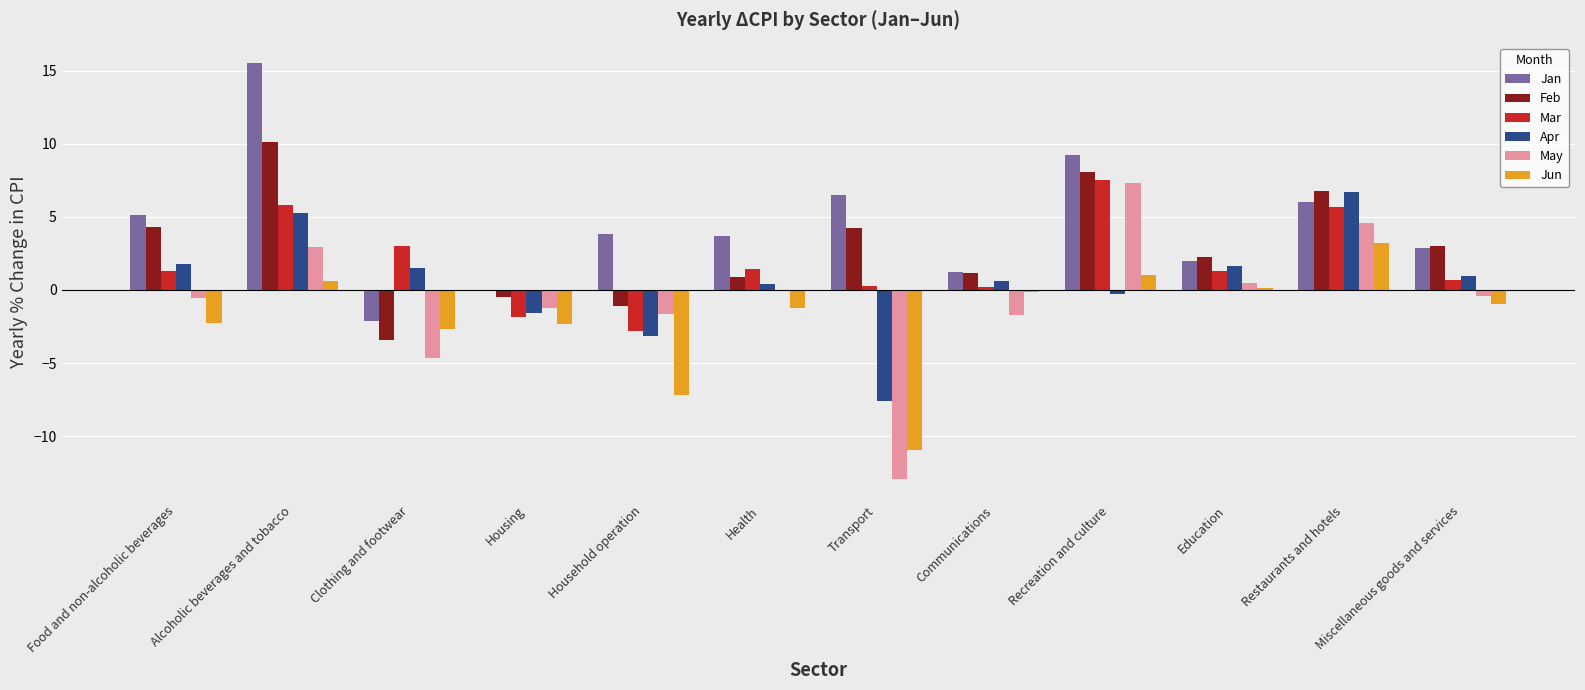

Which series has the largest total across all categories?

Jan